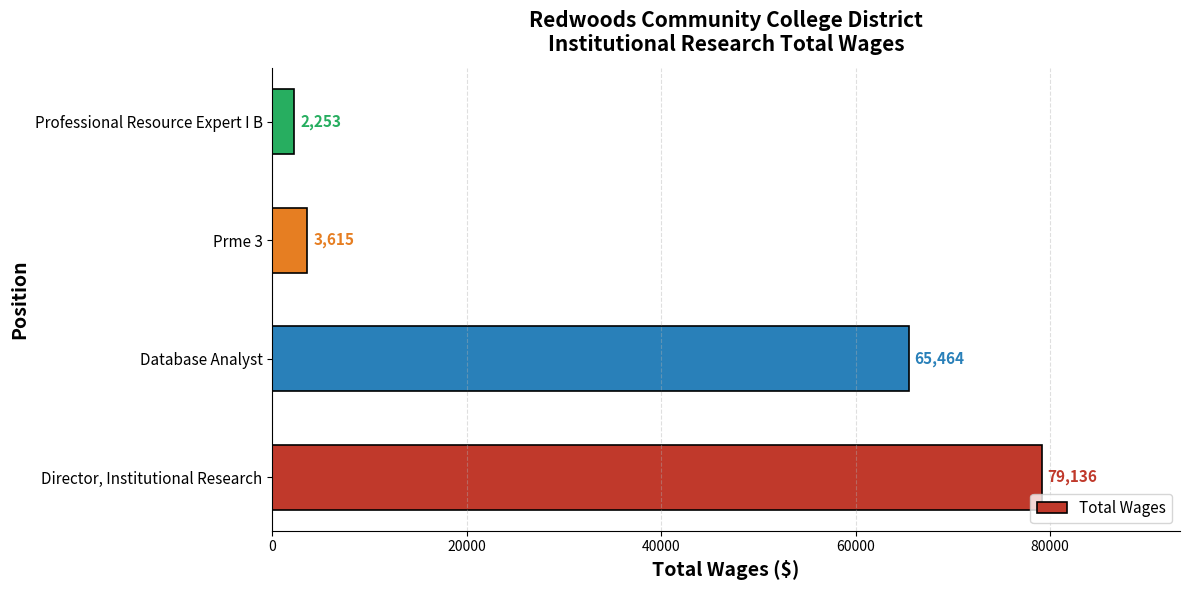

Rank the categories by value from highest to lowest.

Director, Institutional Research, Database Analyst, Prme 3, Professional Resource Expert I B